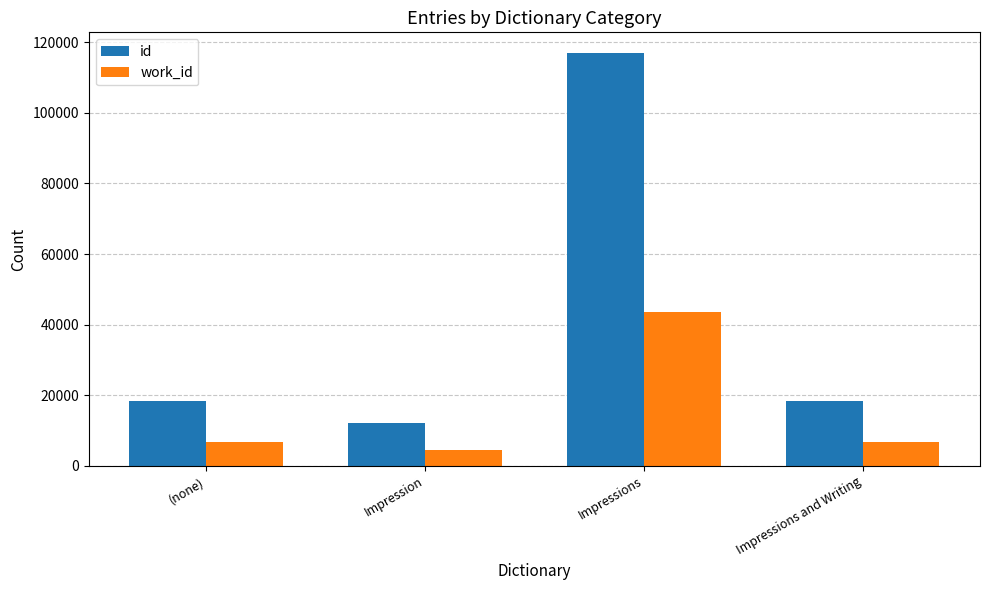

What is the smallest value displayed?

4643